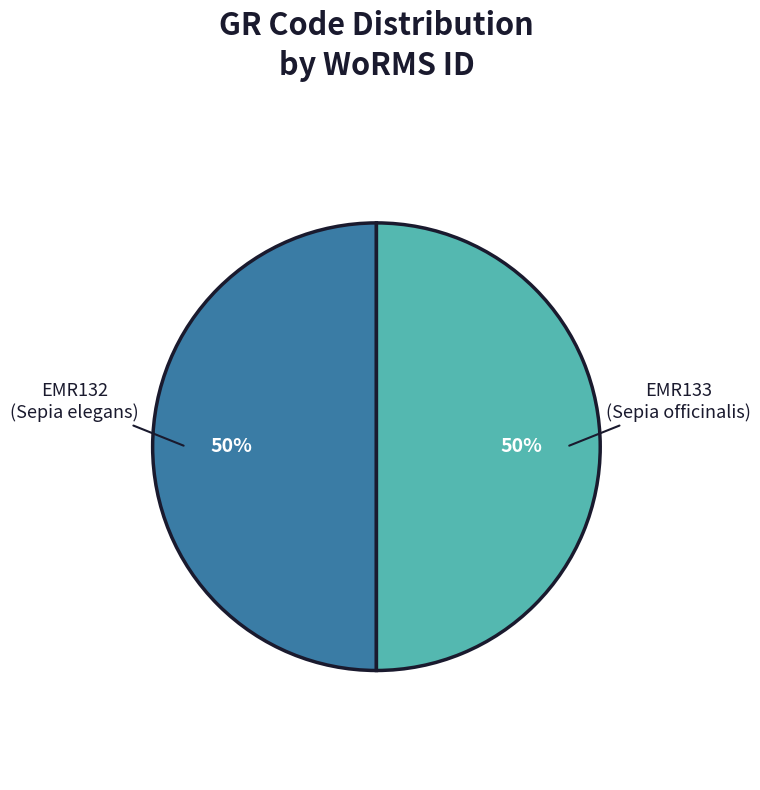

To the nearest percent, what is the average slice percentage?

50%